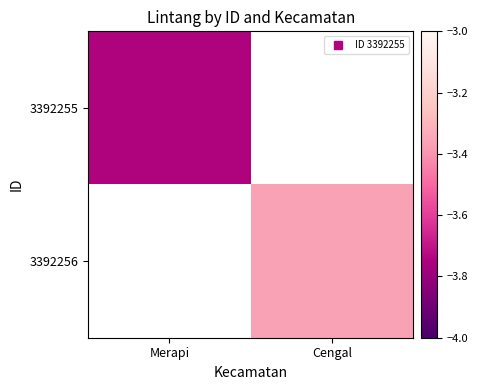

List the labels in order of 3392255 value, smallest first.

Merapi, Cengal